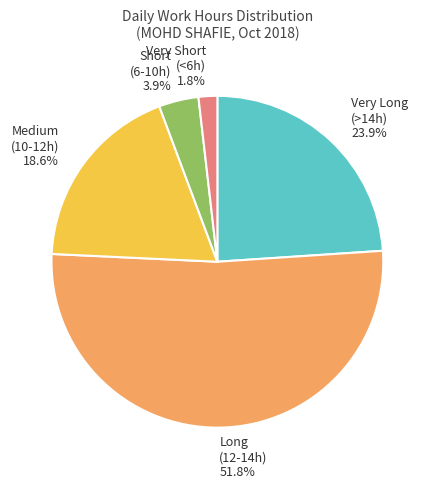

What is the smallest slice in the pie chart?

Very Short (<6h) 1.8%